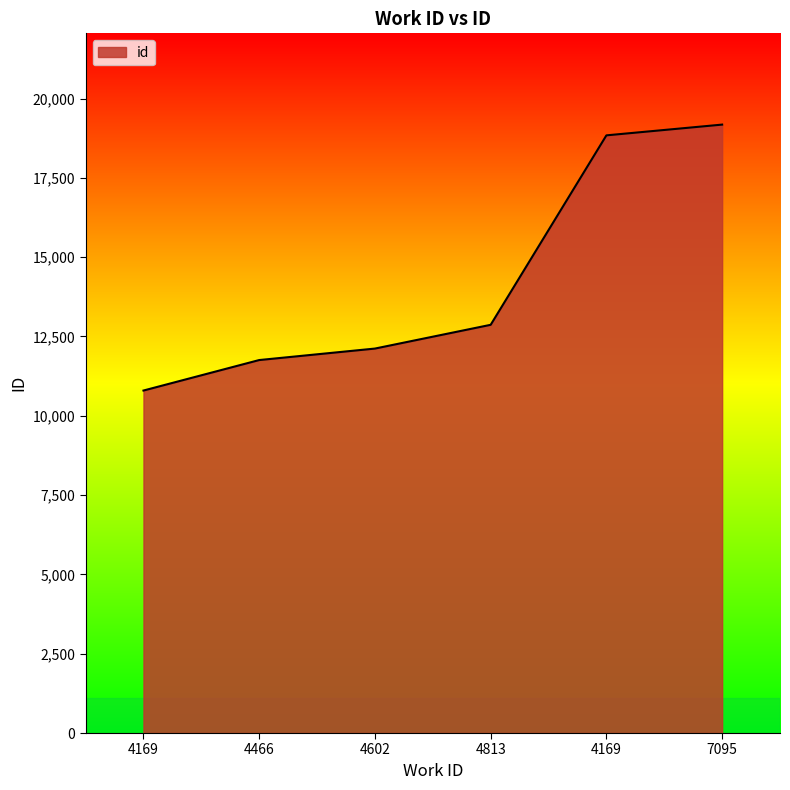

Reading left to right, list all the values displayed in this chart.

10796	11757	12119	12868	18840	19179